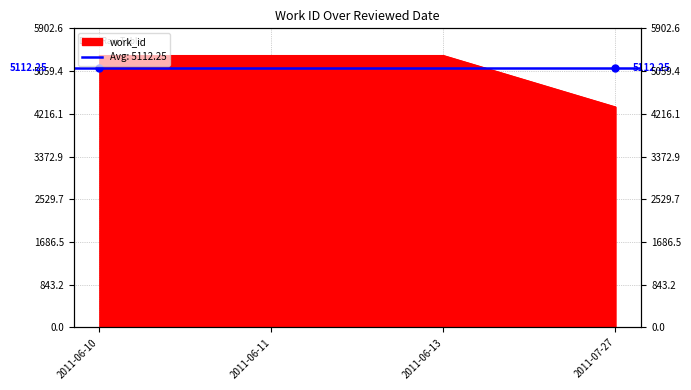

Which has a higher value, 2011-06-13 or 2011-06-11?

2011-06-13